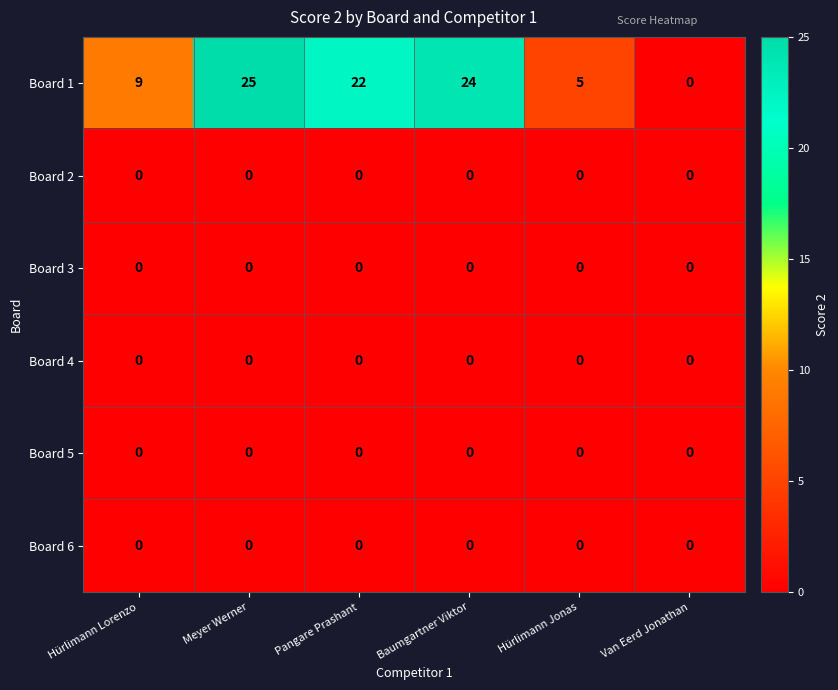

The Board 1 series shows -10 at Van Eerd Jonathan. True or false?

False